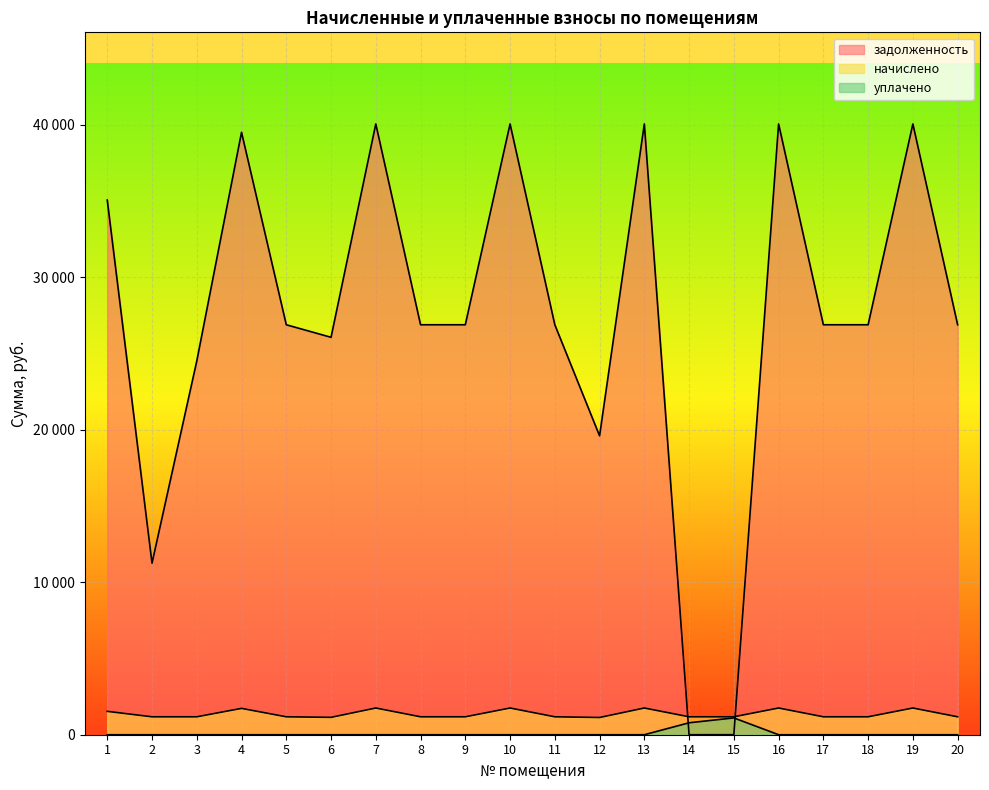

Reading left to right, what are all the values shown in this chart?

задолженность: 35073.4	11255.8	24514.1	39519.4	26895.1	26071.9	40068.2	26895.1	26895.1	40068.2	26895.1	19606.9	40068.2	0.0	1.8	40068.2	26895.1	26895.1	40068.2	26895.1
начислено: 1533.6	1176.0	1176.0	1728.0	1176.0	1140.0	1752.0	1176.0	1176.0	1752.0	1176.0	1130.4	1752.0	1176.0	1176.0	1752.0	1176.0	1176.0	1752.0	1176.0
уплачено: 0.0	0.0	0.0	0.0	0.0	0.0	0.0	0.0	0.0	0.0	0.0	0.0	0.0	783.4	1102.5	0.0	0.0	0.0	0.0	0.0